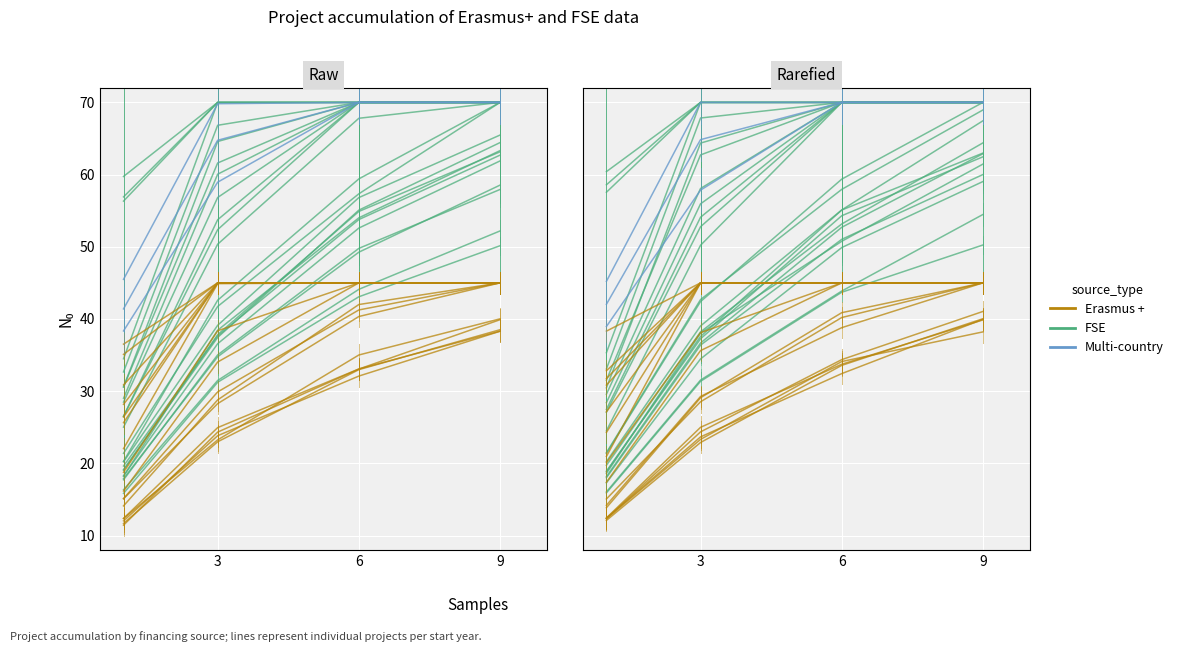

What is the label of the 4th point from the right?

3